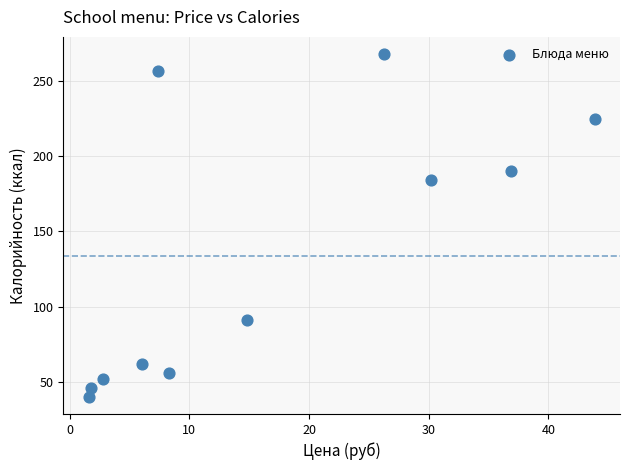

What Y value in the scatter plot is closest to 154?

184.2